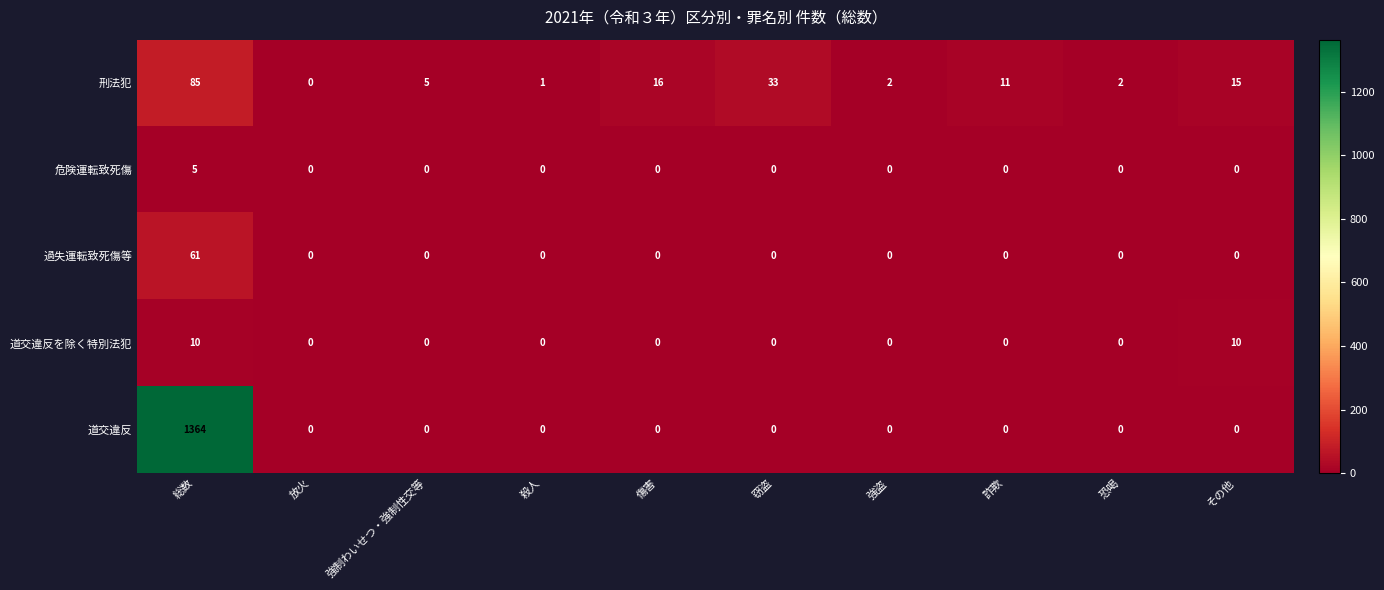

What is the maximum value for 道交違反?

1364